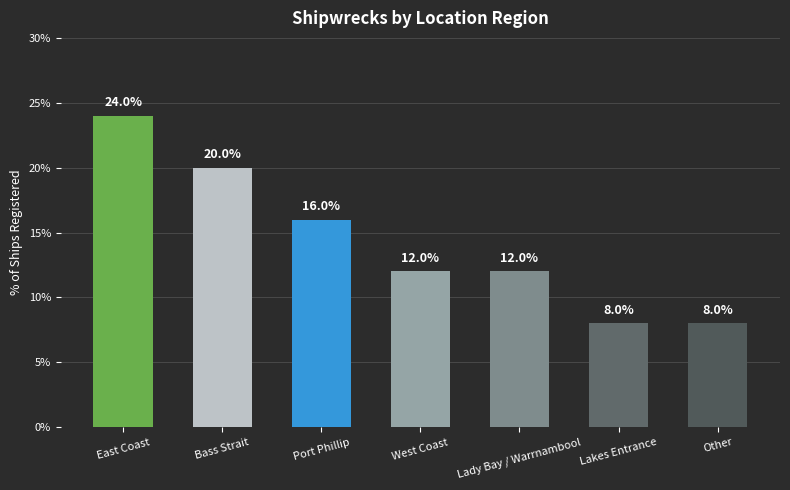

What is the label of the 6th bar from the left?

Lakes Entrance